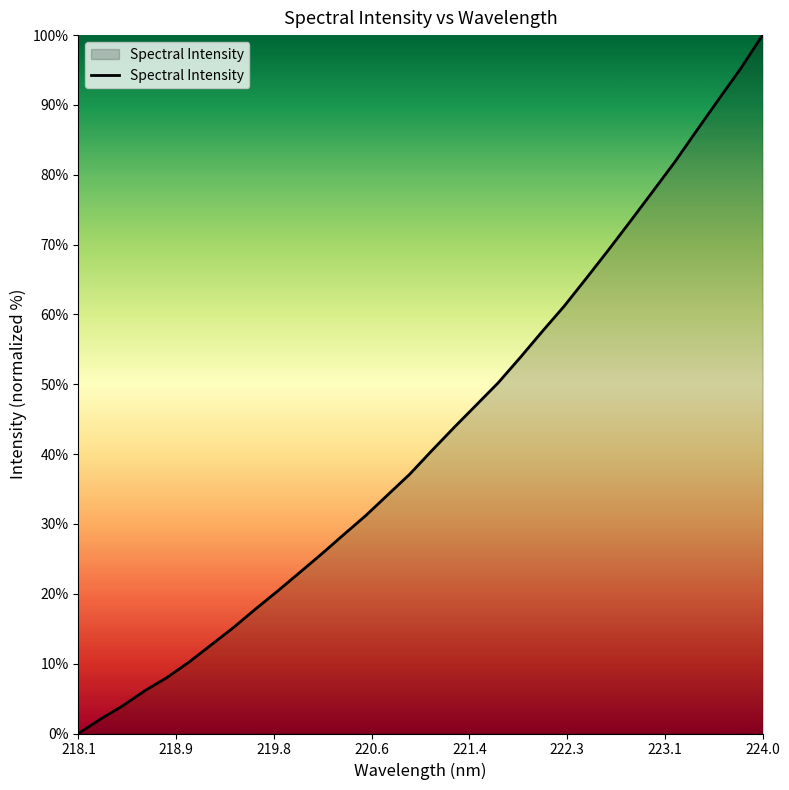

What is the average value?

42.8